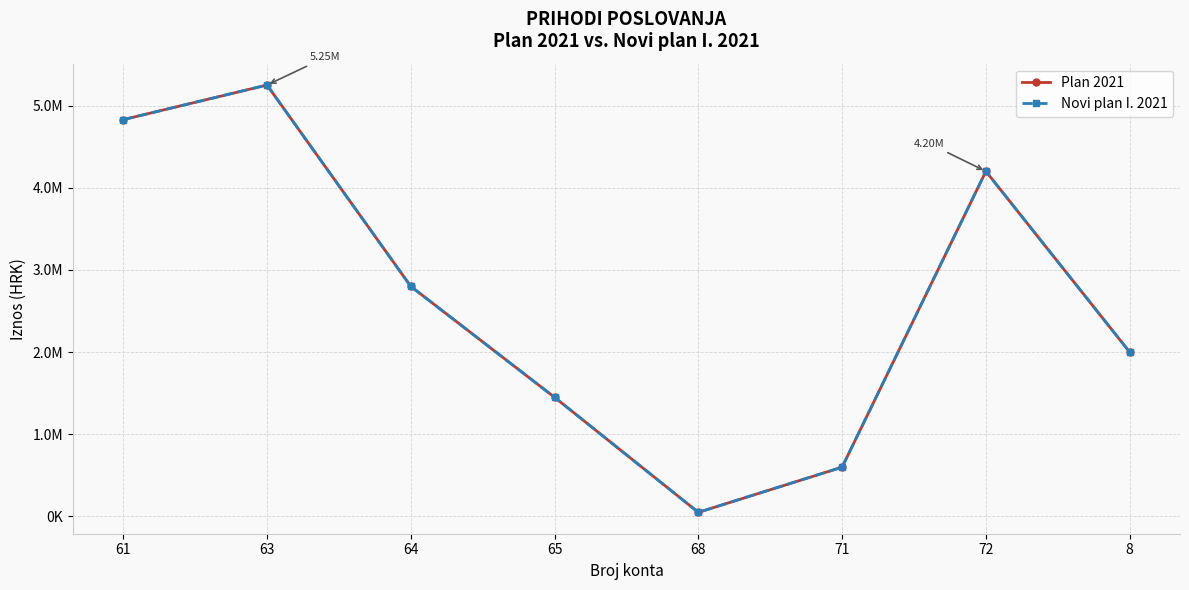

What is the lowest value of the Novi plan I. 2021 series?

50000